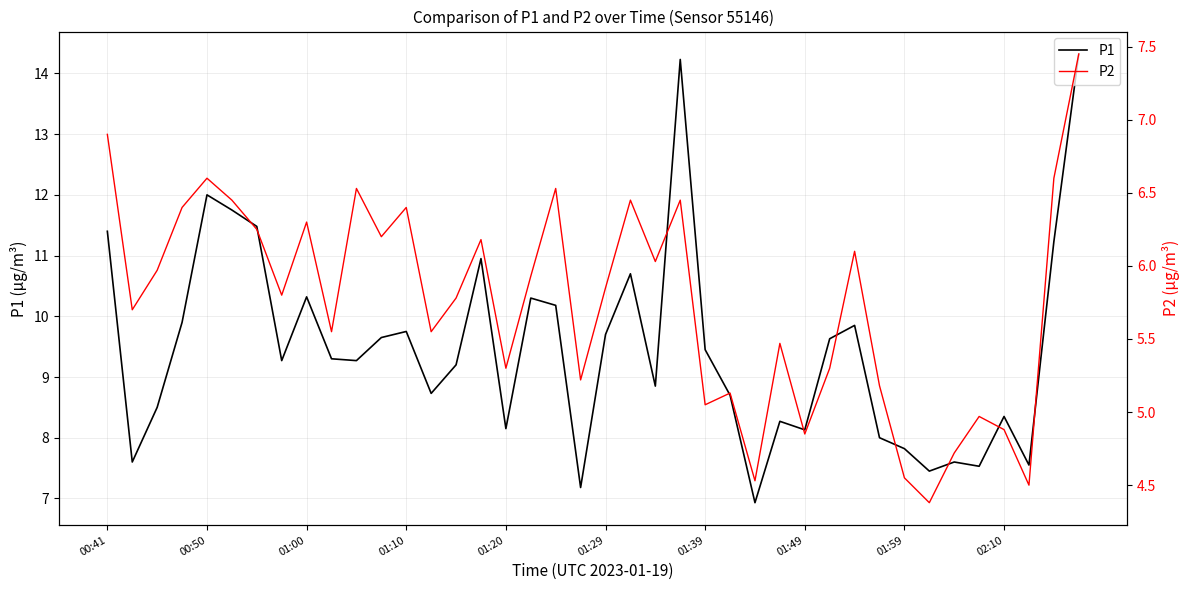

True or false: P2 and P1 cross at least once.

False